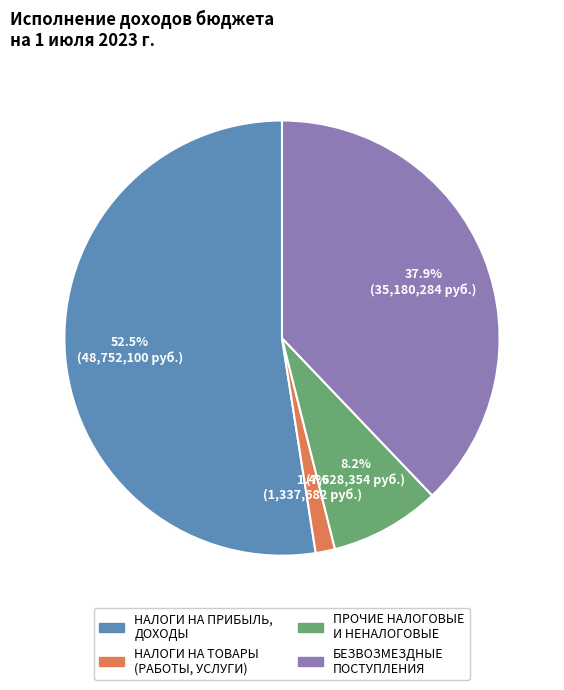

Does any single category account for the majority?

Yes